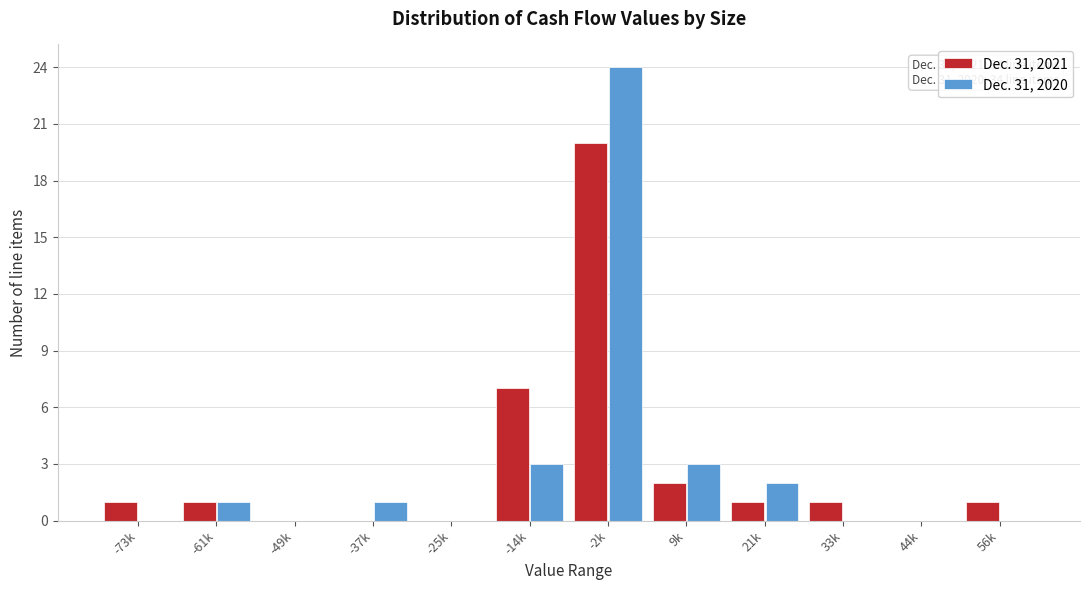

Reading right to left, what are all the values shown in this chart?

Dec. 31, 2021: 56k=1	44k=0	33k=1	21k=1	9k=2	-2k=20	-14k=7	-25k=0	-37k=0	-49k=0	-61k=1	-73k=1
Dec. 31, 2020: 56k=0	44k=0	33k=0	21k=2	9k=3	-2k=24	-14k=3	-25k=0	-37k=1	-49k=0	-61k=1	-73k=0